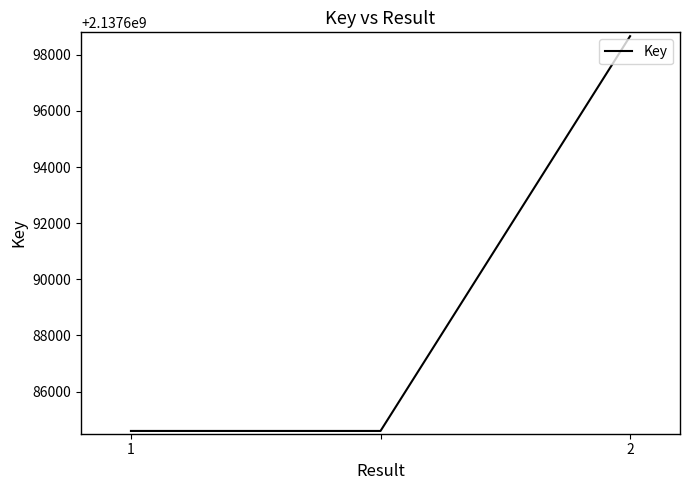

What is the greatest value displayed?

2137698663